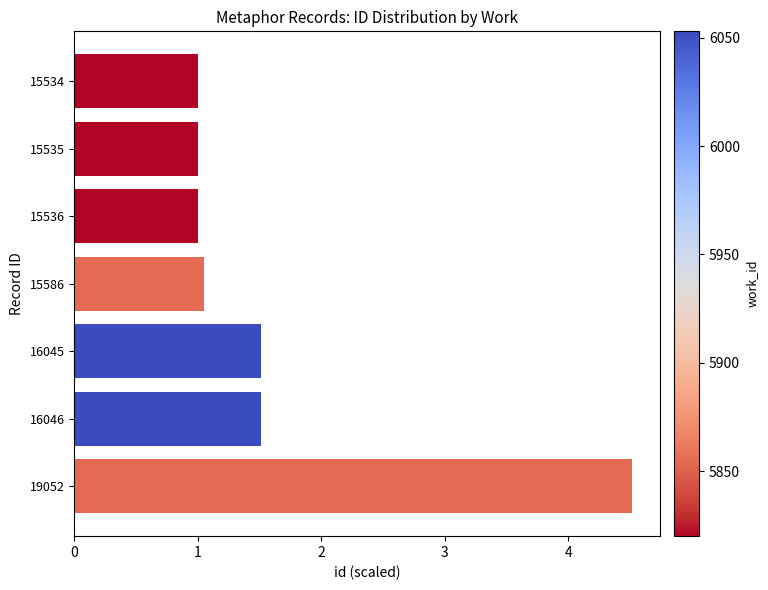

What is the ratio of the value at 19052 to the value at 15535?

4.5